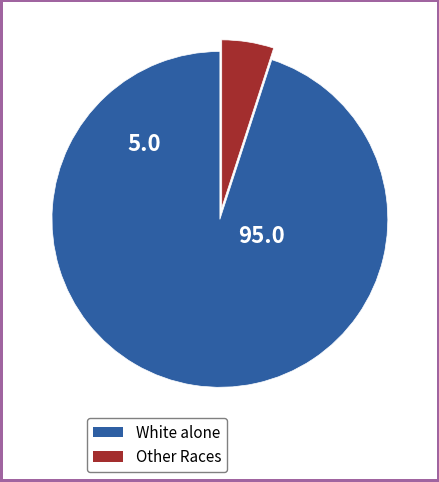

How many segments does this pie chart have?

2